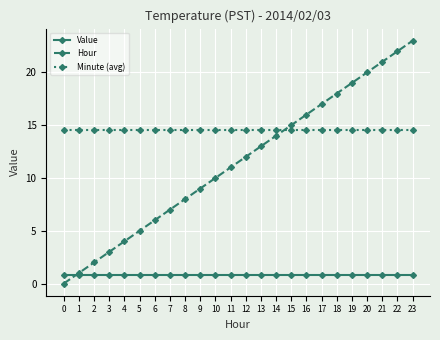

How many times do Minute (avg) and Hour cross each other?

1